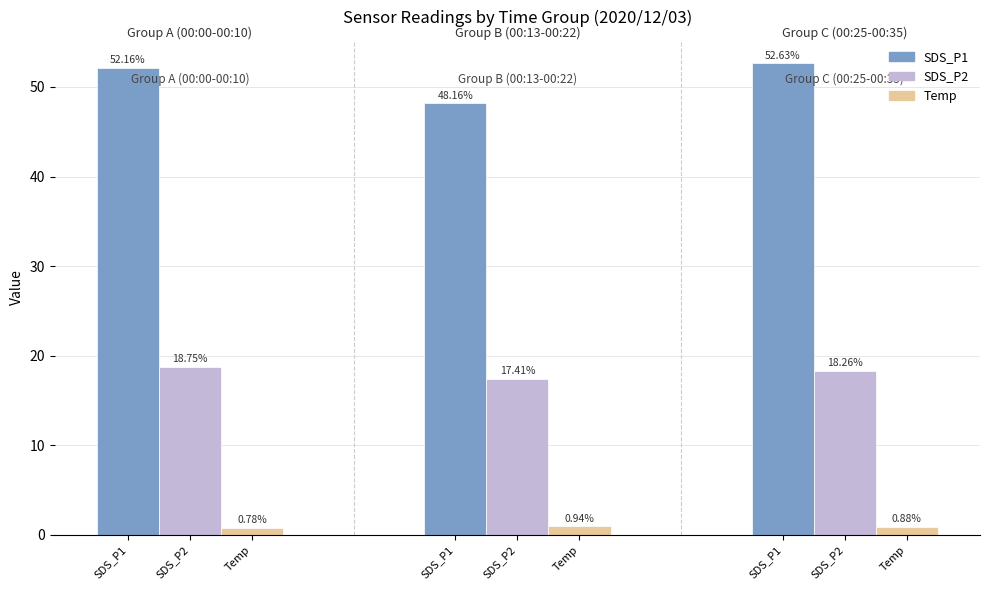

What is the sum of all Temp values?

2.6